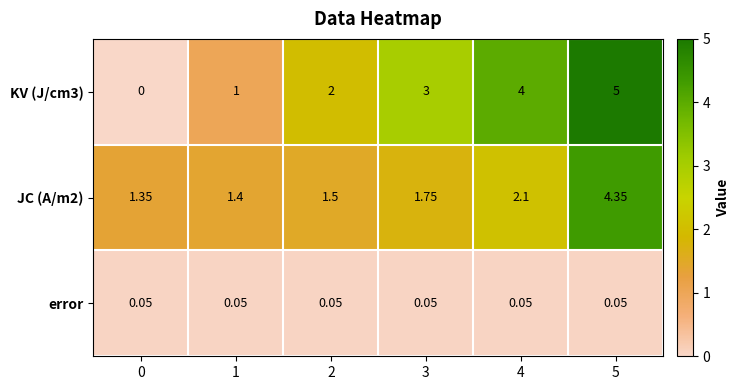

At which category is the sum across all series the highest?

5